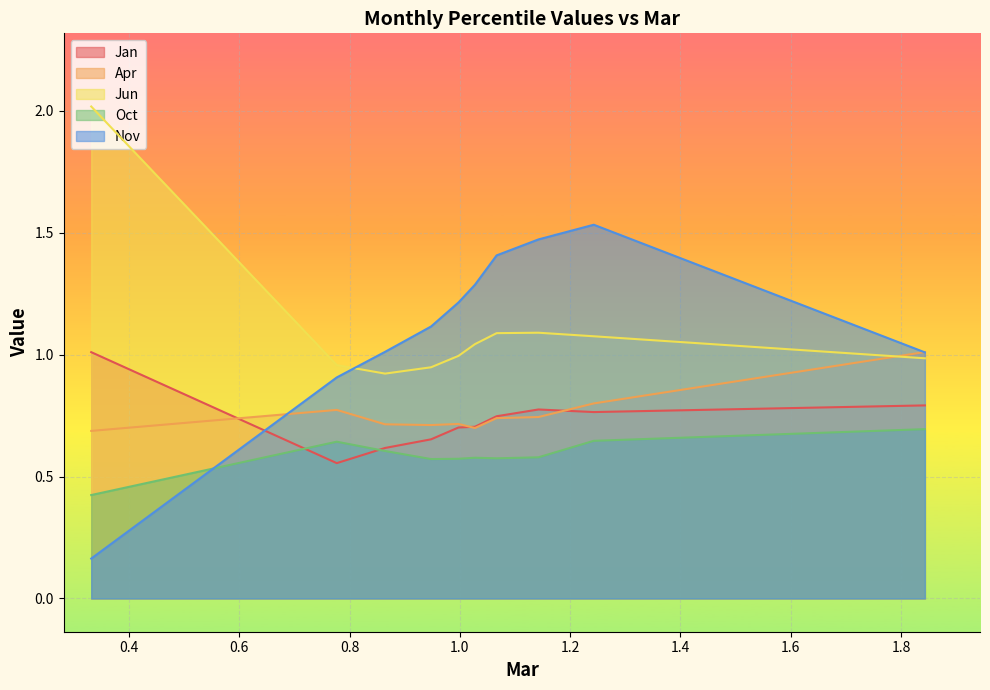

Which category has the lowest value in the Jan series?

pct15